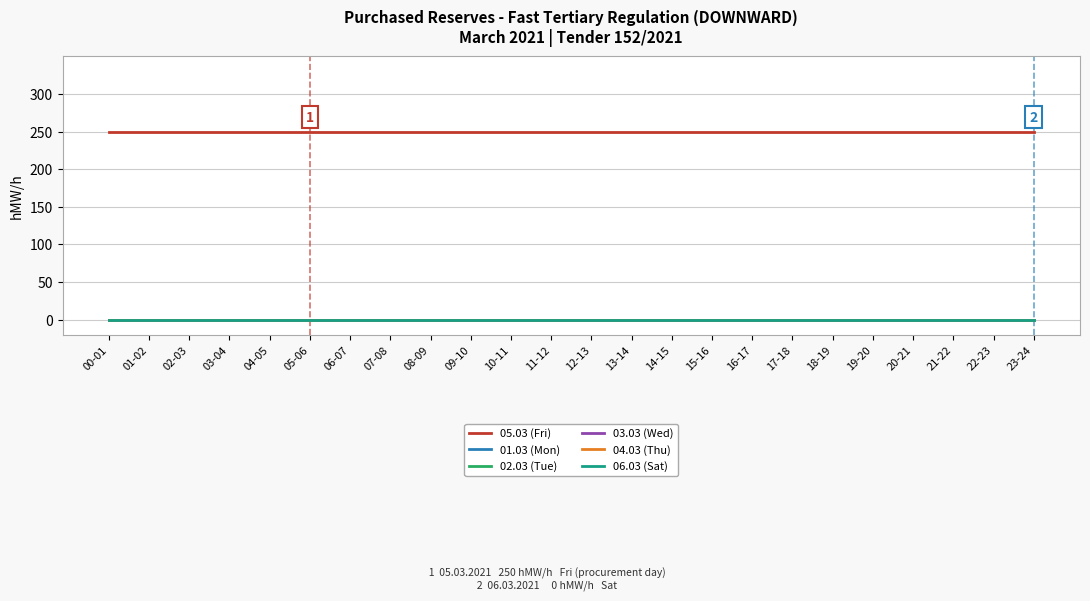

Rank the categories by 01.03 (Mon) value from lowest to highest.

00-01, 01-02, 02-03, 03-04, 04-05, 05-06, 06-07, 07-08, 08-09, 09-10, 10-11, 11-12, 12-13, 13-14, 14-15, 15-16, 16-17, 17-18, 18-19, 19-20, 20-21, 21-22, 22-23, 23-24